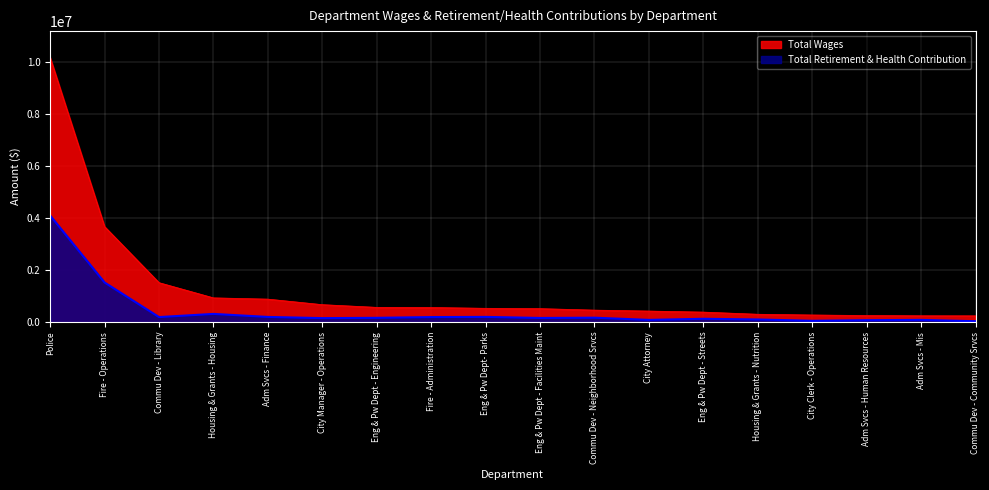

What is the average value of the Total Retirement & Health Contribution series?

439413